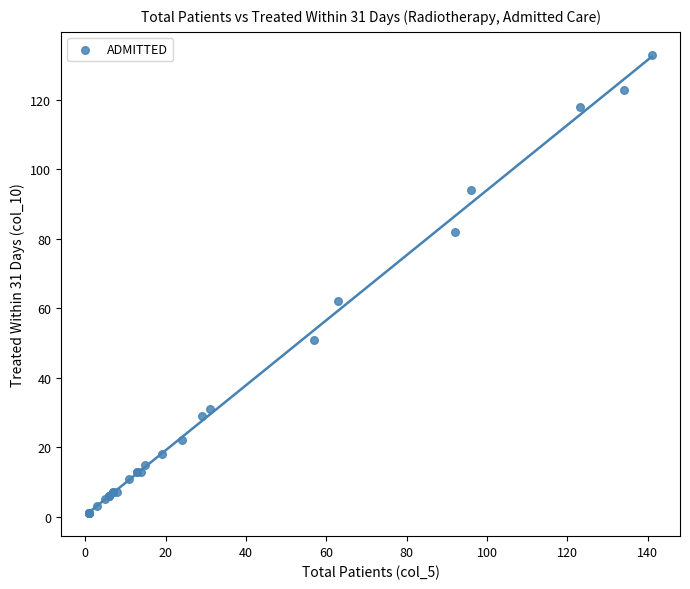

What Y value in the scatter plot is closest to 67?

62